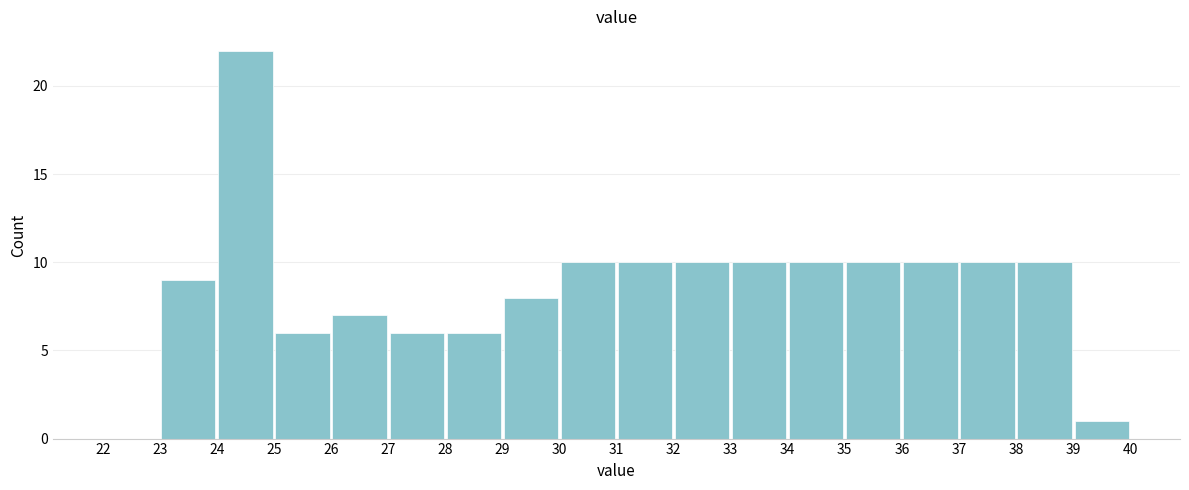

How tall is the bar that spans 33 to 34 on the x-axis? The values are not printed on the chart, so give them approximately, as read against the axis.

10